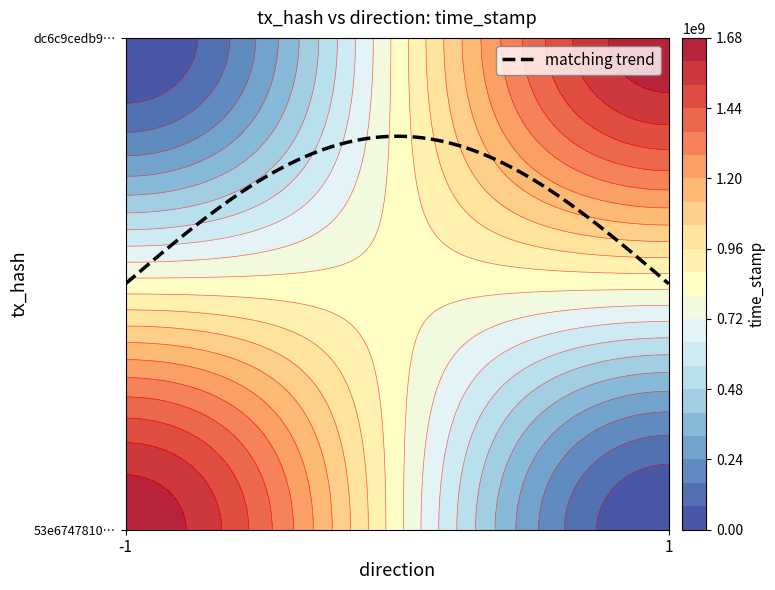

What is the difference between the 53e6747810f025eff6607ea7f90c55c0c50a949 values at time_stamp and direction?

1657423143